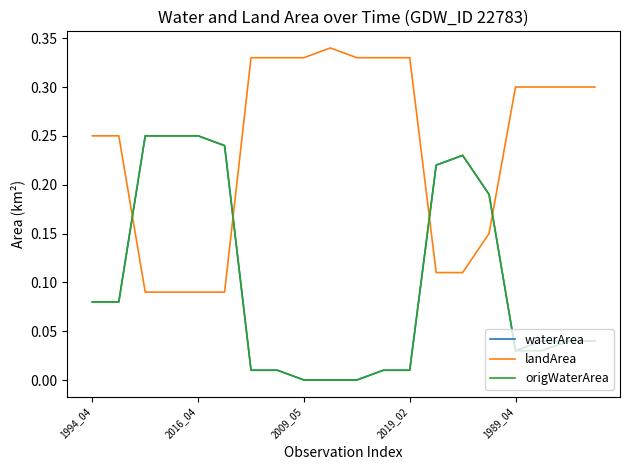

How many intersections are there between waterArea and landArea?

4